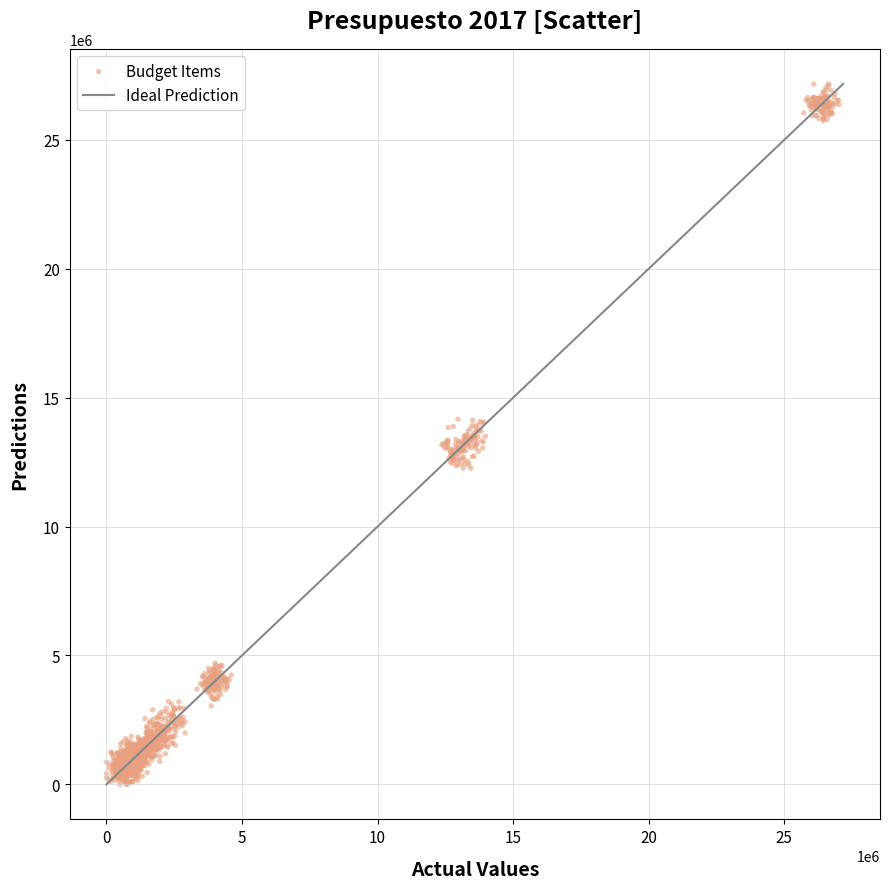

What is the range of Y values (max minus min)?

27171971.7